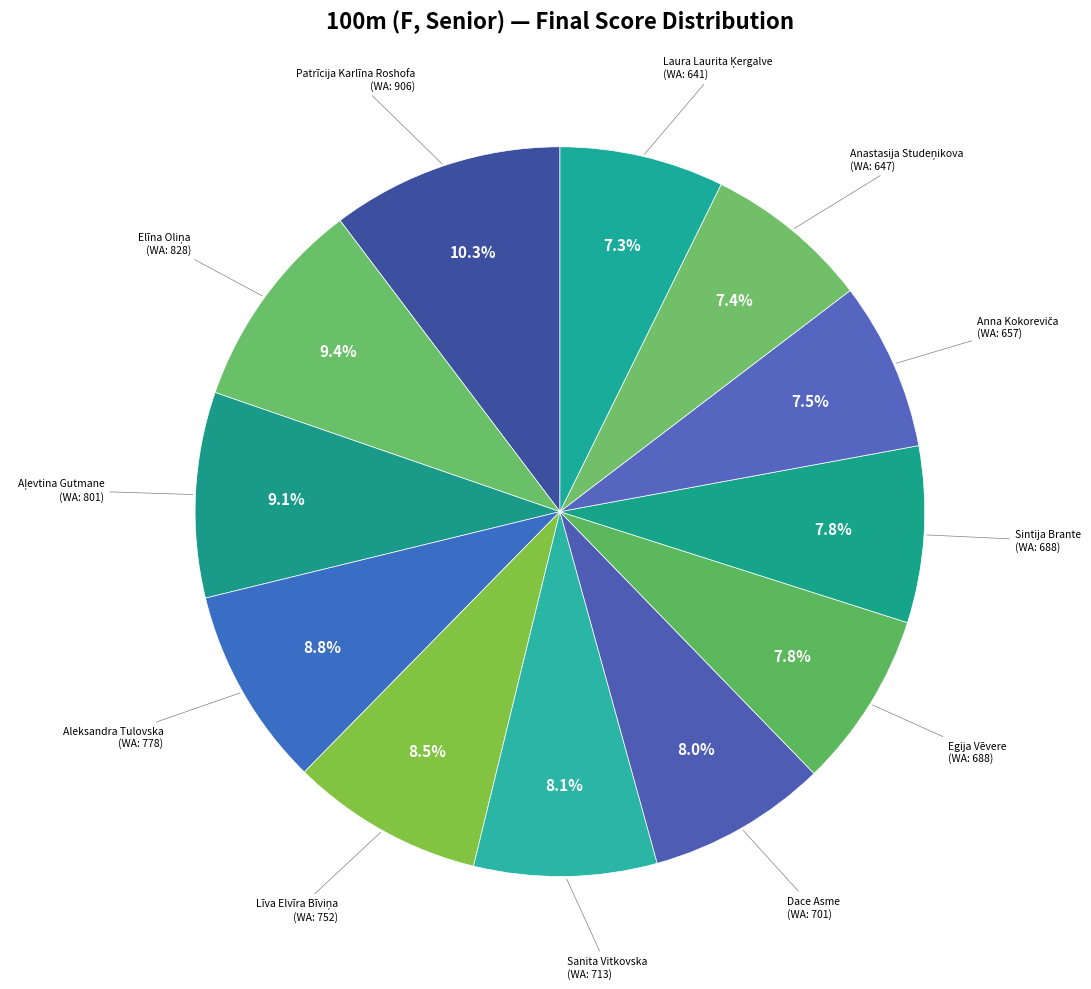

Combined, do Aleksandra Tulovska and Sintija Brante account for over 50%?

No